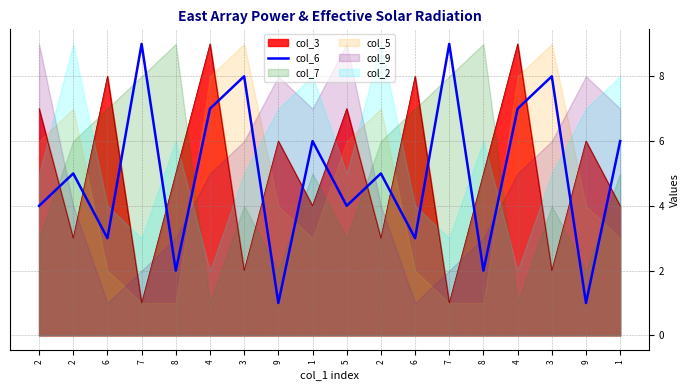

The value at 6 is 1. True or false?

False